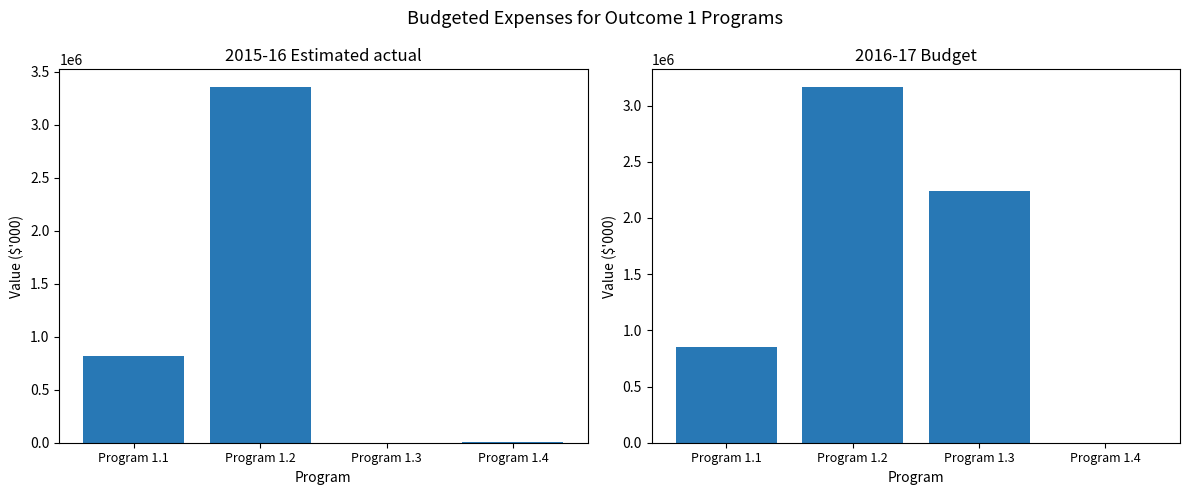

Where does the 2016-17 Budget series first go above 2236958?

Program 1.2